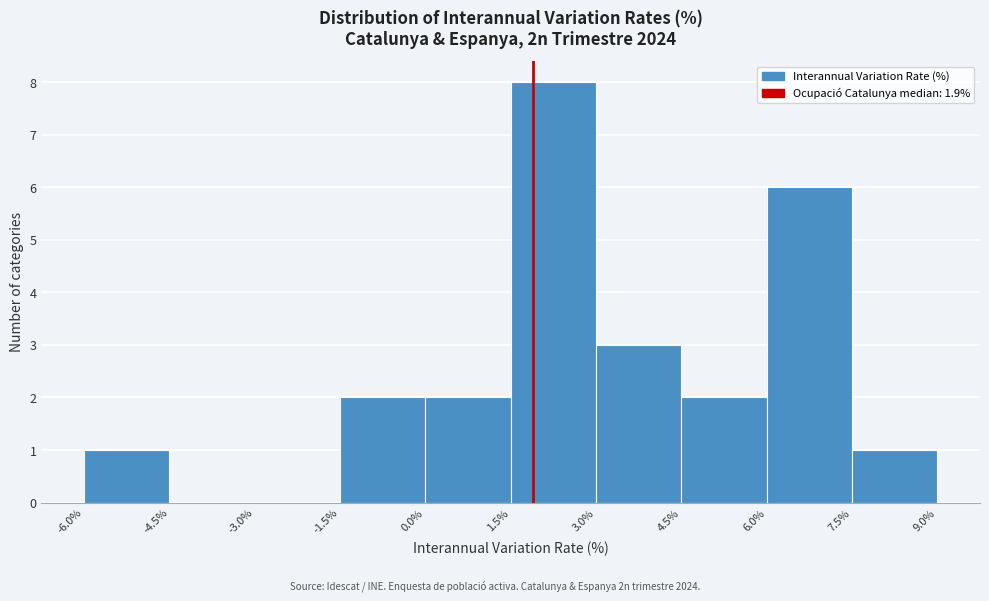

Reading left to right, list every bar in this chart as the range it spans on the x-axis followed by its height. The values are not printed on the chart, so give them approximately, as read against the axis.

-6.0% to -4.5%: 1
-4.5% to -3.0%: 0
-3.0% to -1.5%: 0
-1.5% to 0.0%: 2
0.0% to 1.5%: 2
1.5% to 3.0%: 8
3.0% to 4.5%: 3
4.5% to 6.0%: 2
6.0% to 7.5%: 6
7.5% to 9.0%: 1